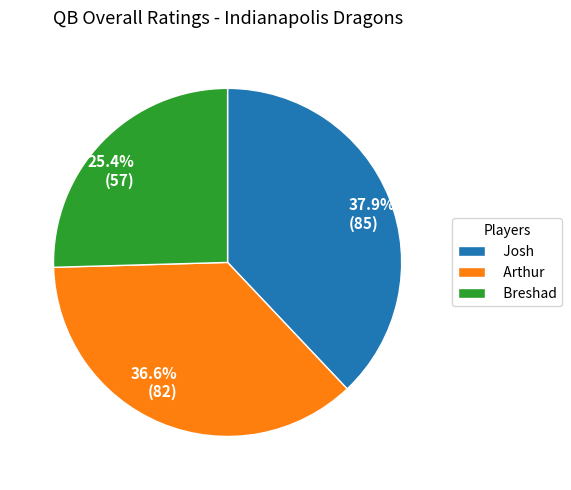

Approximately how many times larger is the value at Arthur compared to Breshad?

1.4